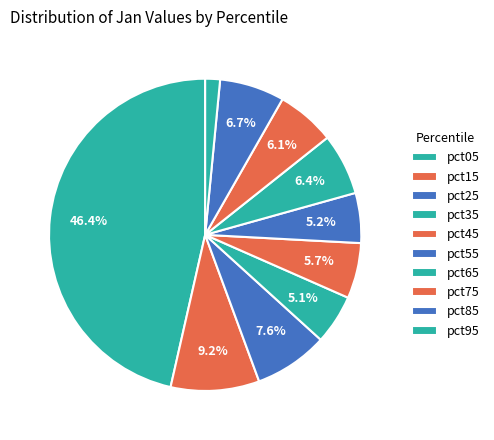

Rank the categories by value from highest to lowest.

pct05, pct15, pct25, pct85, pct65, pct75, pct45, pct55, pct35, pct95